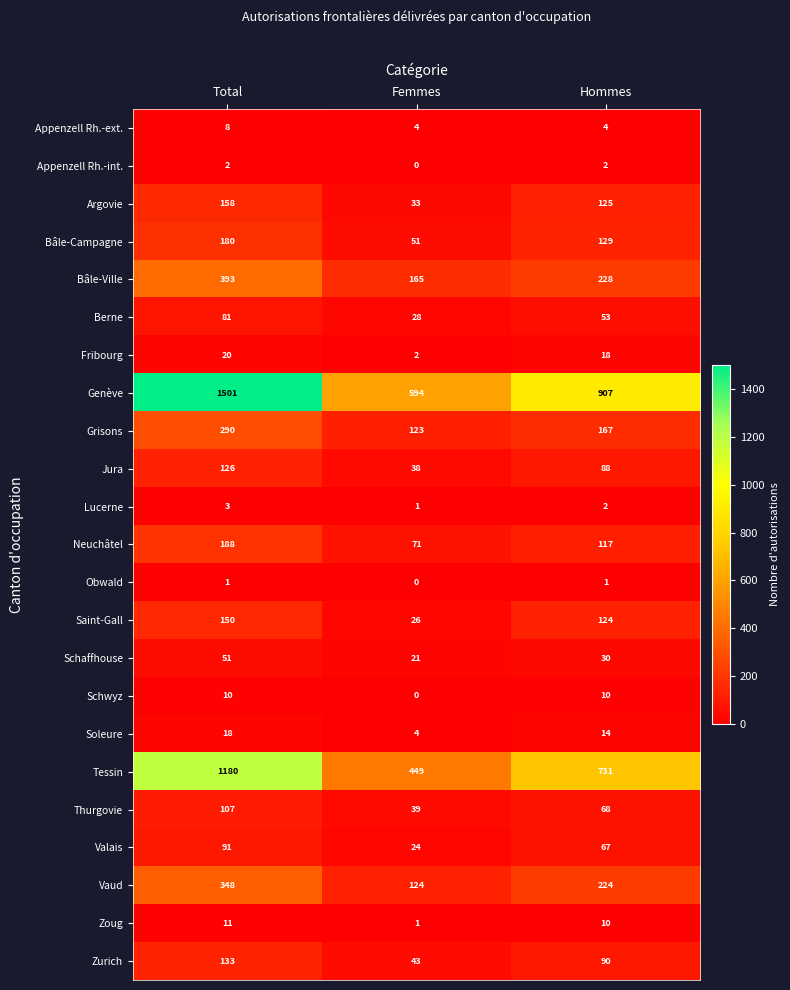

Count the number of categories in the chart.

3